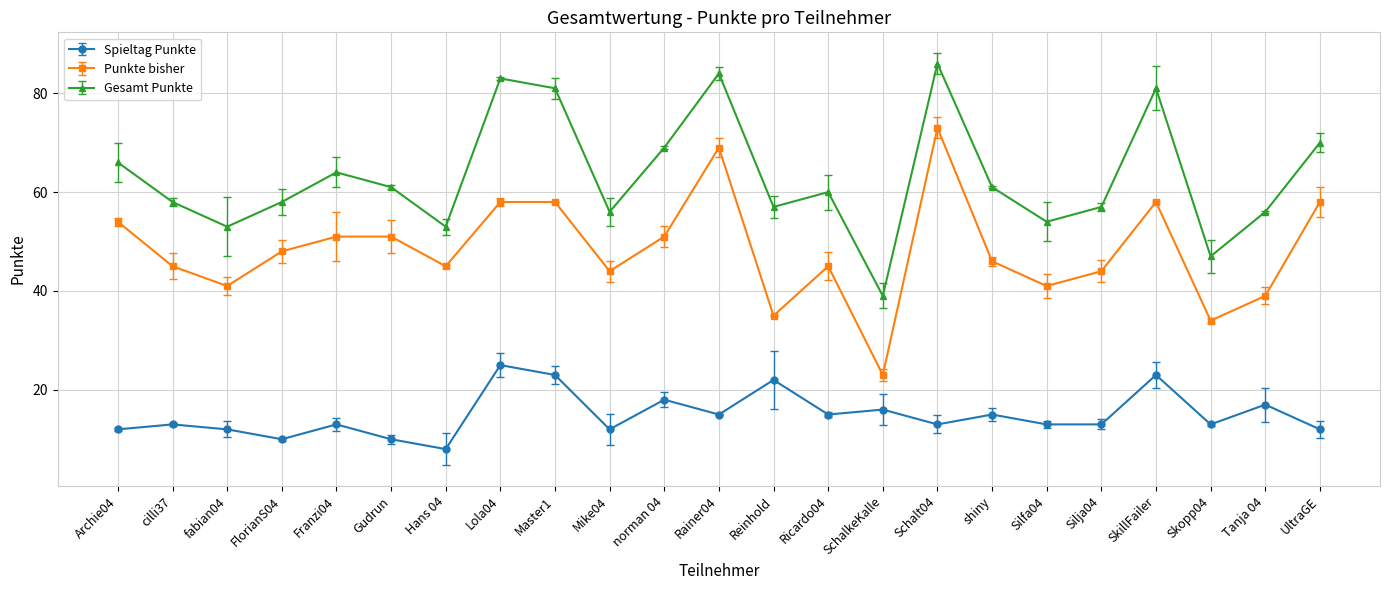

Is it true that Punkte bisher equals 58 at SkillFailer?

True